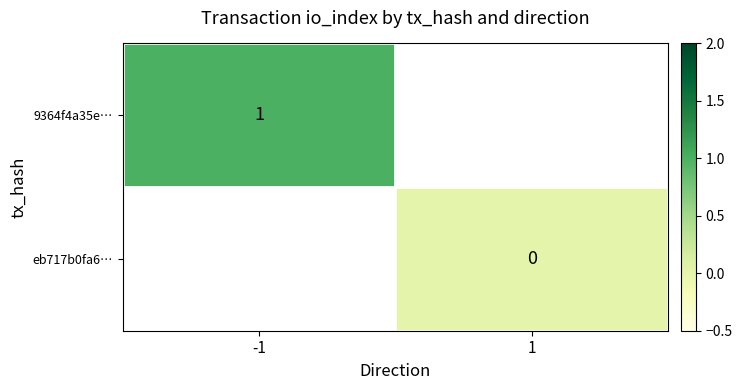

What is the maximum value shown in the chart?

1.0